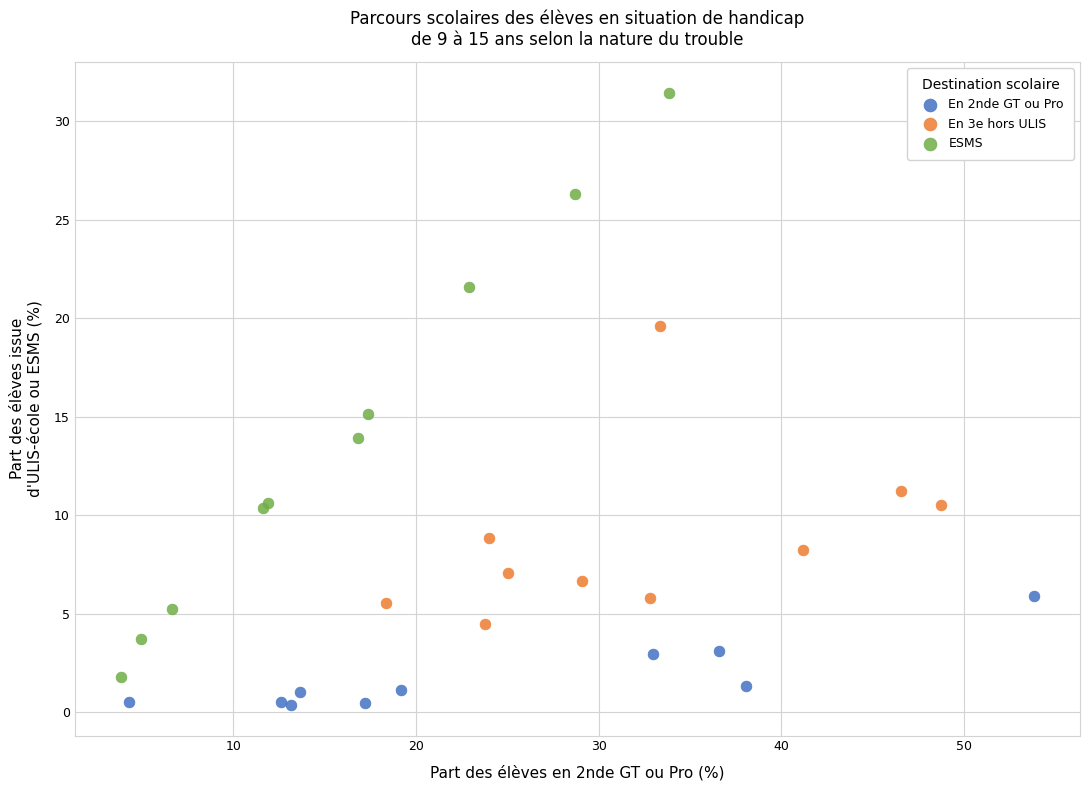

Which series reaches the maximum Y coordinate?

ESMS